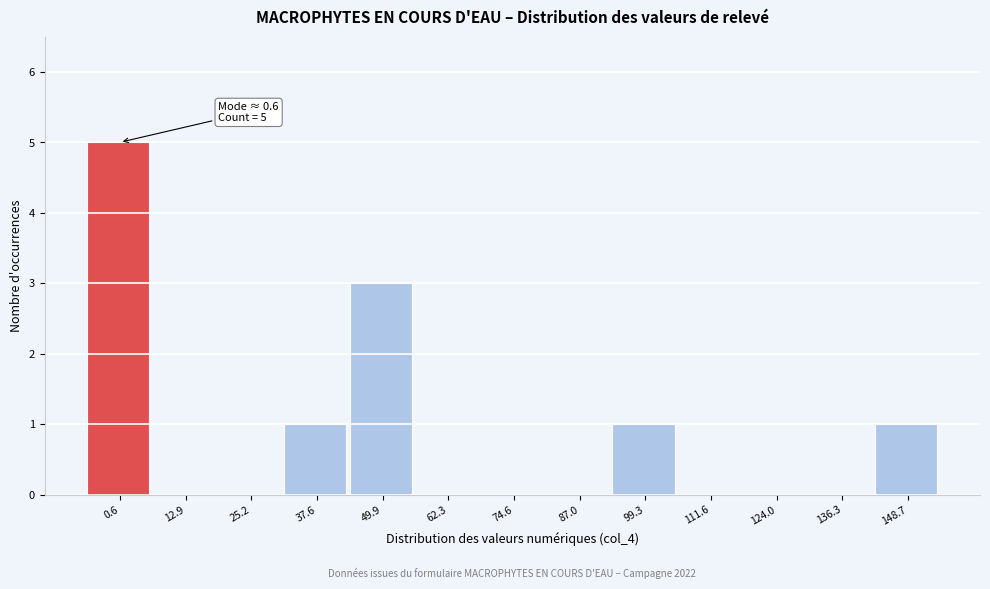

Reading left to right, transcribe all the data shown in this chart.

0.6=5	12.9=0	25.2=0	37.6=1	49.9=3	62.3=0	74.6=0	87.0=0	99.3=1	111.6=0	124.0=0	136.3=0	148.7=1